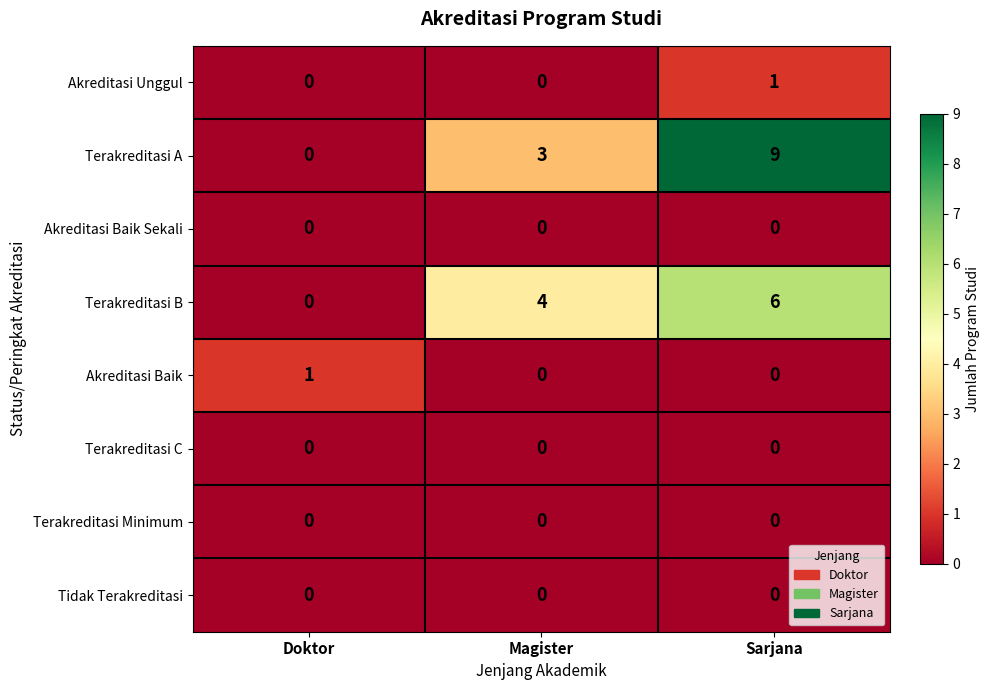

What is the greatest value displayed?

9